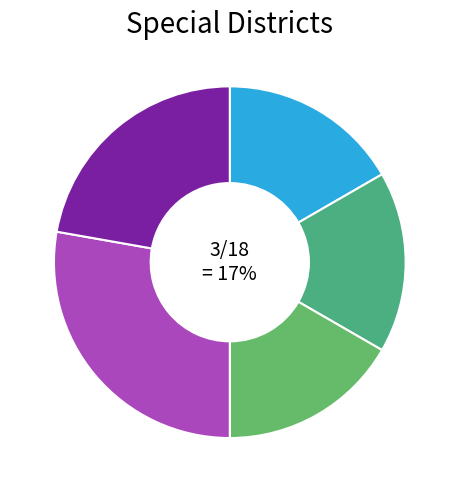

How many slices are in this pie chart?

5